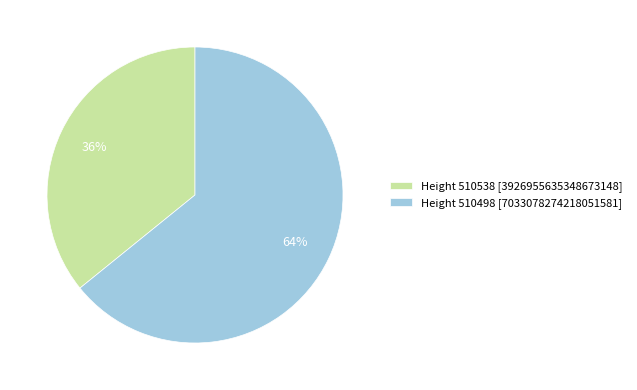

Combined, do Height 510498 [7033078274218051581] and Height 510538 [3926955635348673148] account for over 50%?

Yes